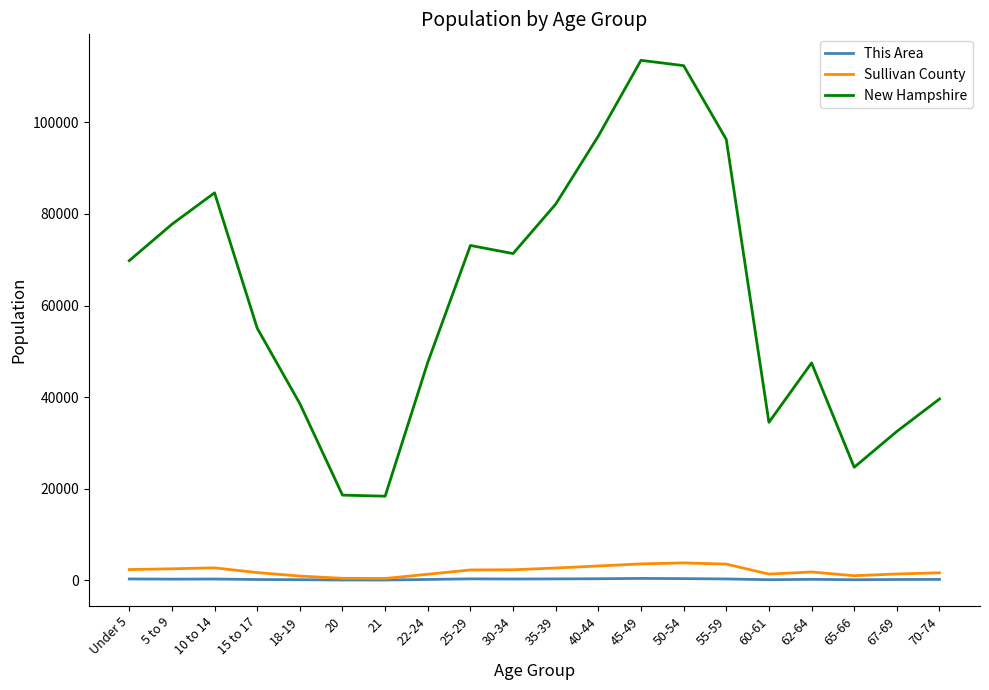

True or false: New Hampshire and This Area intersect in this chart.

False